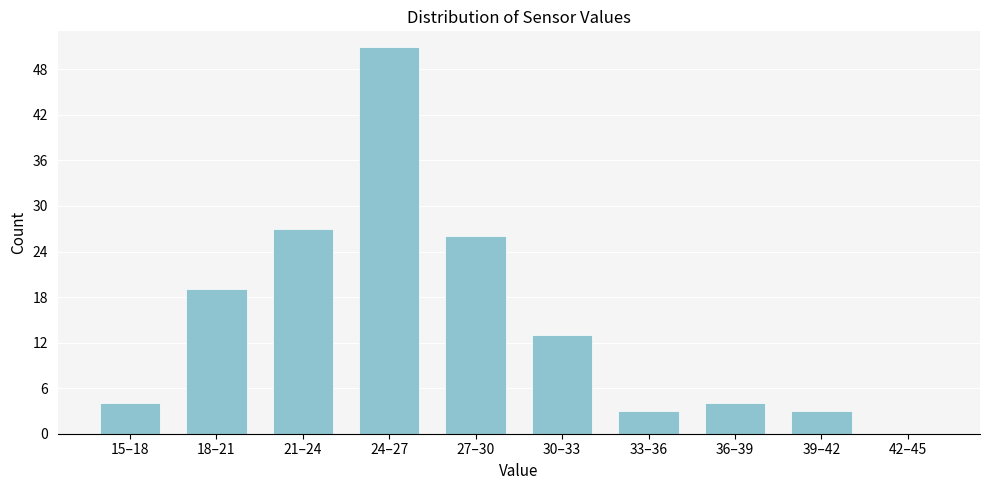

Reading left to right, list all the values displayed in this chart.

15–18=4	18–21=19	21–24=27	24–27=51	27–30=26	30–33=13	33–36=3	36–39=4	39–42=3	42–45=0